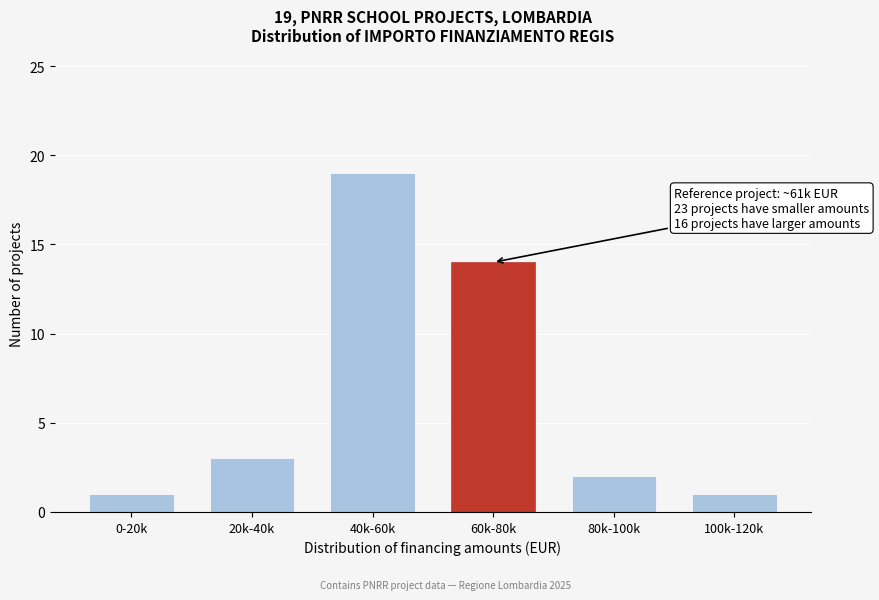

Reading left to right, extract all data points from this chart.

1	3	19	14	2	1